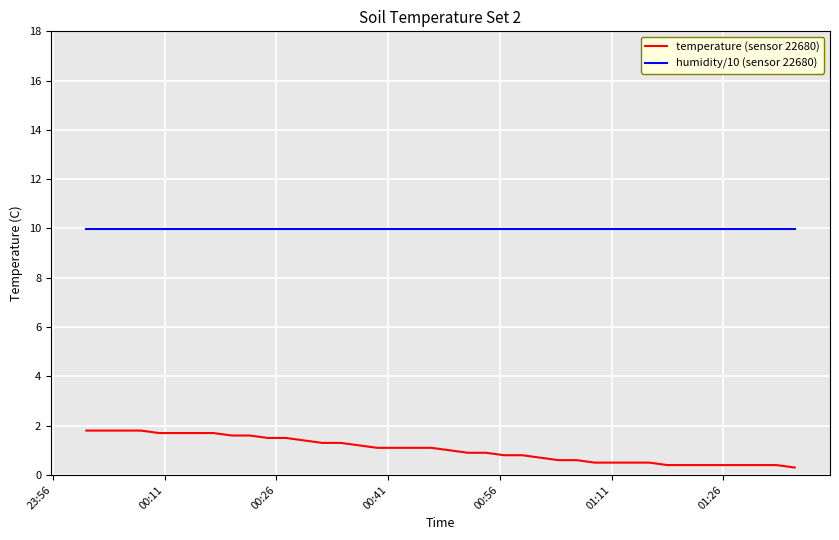

Count the number of data series in this chart.

2